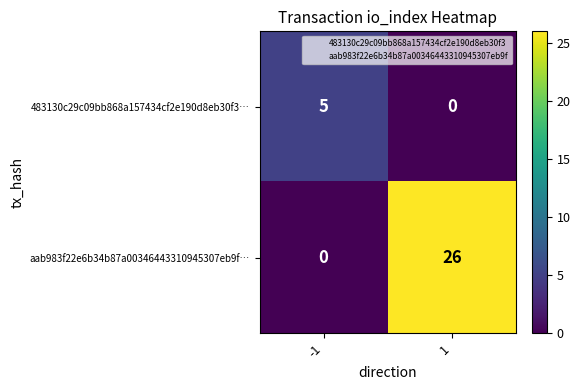

Reading left to right, extract all data points from this chart.

483130c29c09bb868a157434cf2e190d8eb30f3…: -1=5	1=0
aab983f22e6b34b87a00346443310945307eb9f…: -1=0	1=26